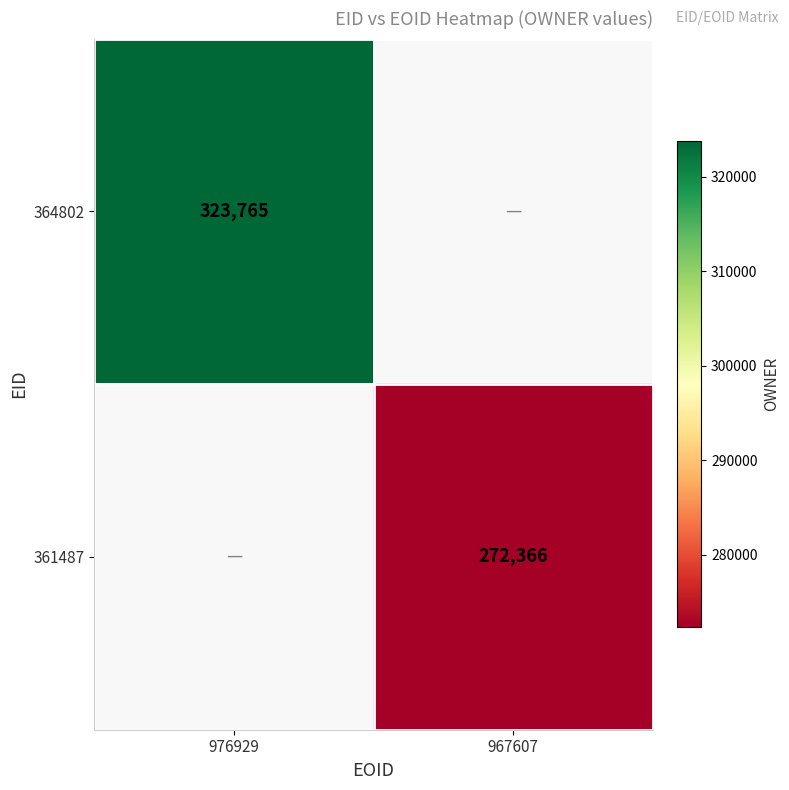

The value of 361487 at 967607 is 355470. True or false?

False